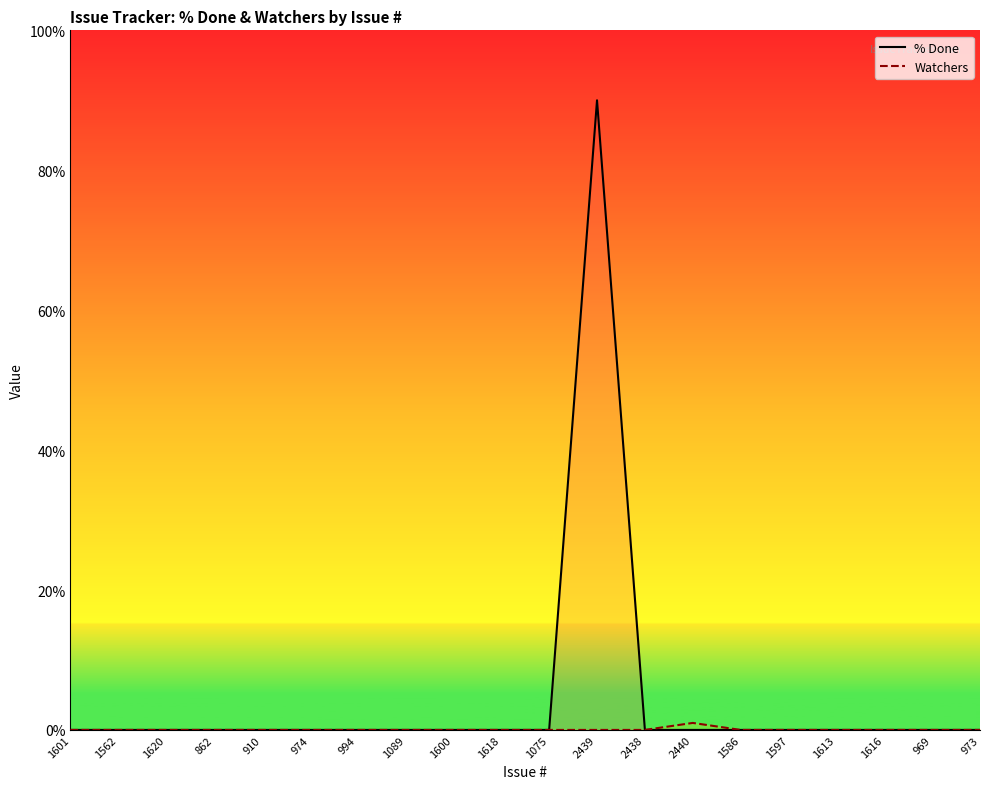

Reading left to right, what are all the values shown in this chart?

% Done line: 1601=0	1562=0	1620=0	862=0	910=0	974=0	994=0	1089=0	1600=0	1618=0	1075=0	2439=90	2438=0	2440=0	1586=0	1597=0	1613=0	1616=0	969=0	973=0
Watchers line: 1601=0	1562=0	1620=0	862=0	910=0	974=0	994=0	1089=0	1600=0	1618=0	1075=0	2439=0	2438=0	2440=1	1586=0	1597=0	1613=0	1616=0	969=0	973=0